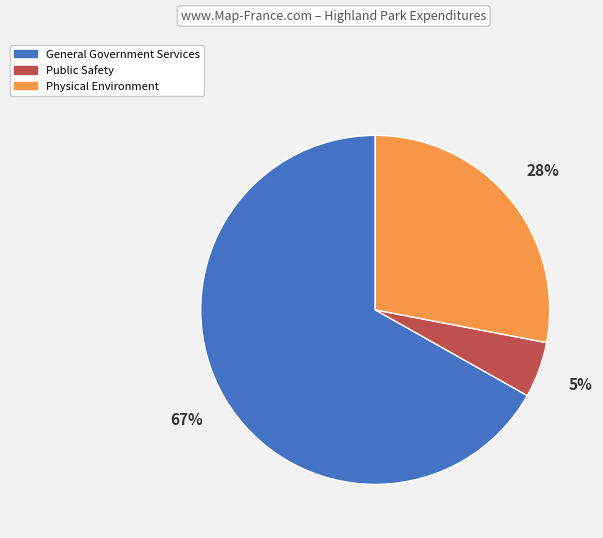

Between Physical Environment and General Government Services, which is larger?

General Government Services